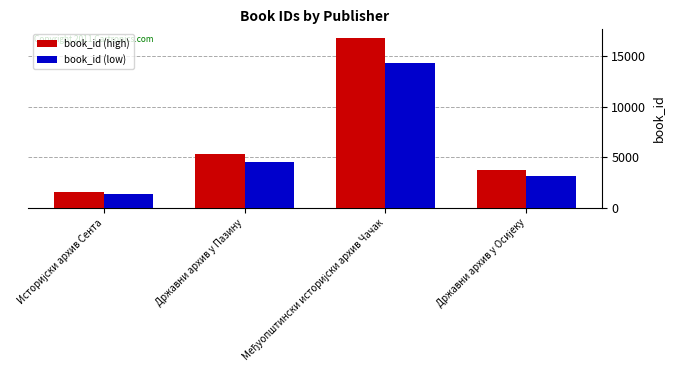

Which series has the largest range (max minus min)?

book_id (high)